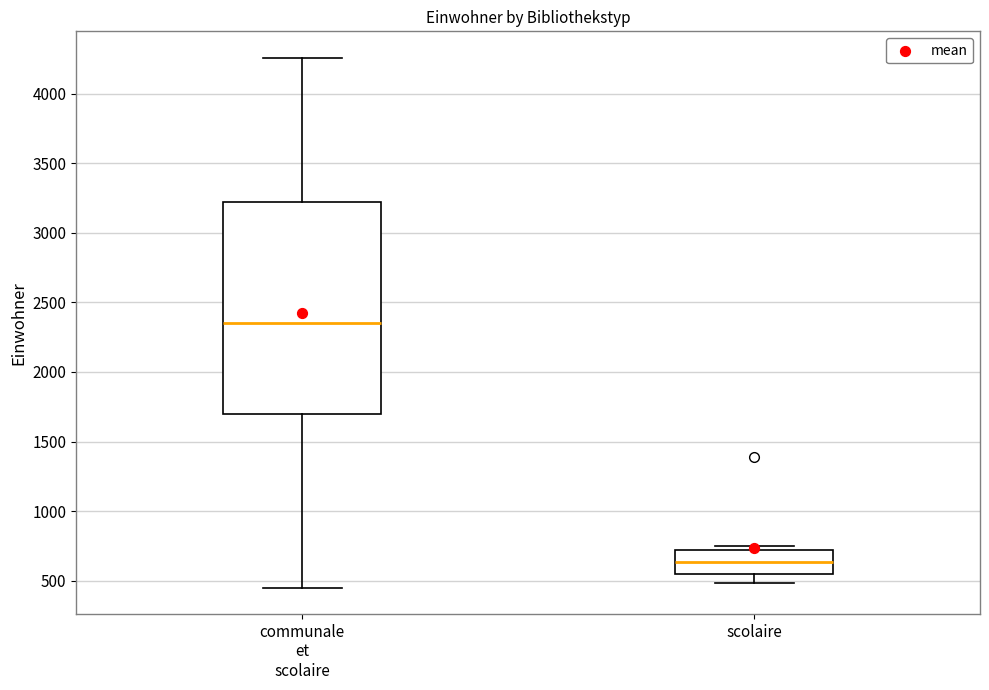

Which box is the tallest, from its lower edge to its upper edge?

communale et scolaire